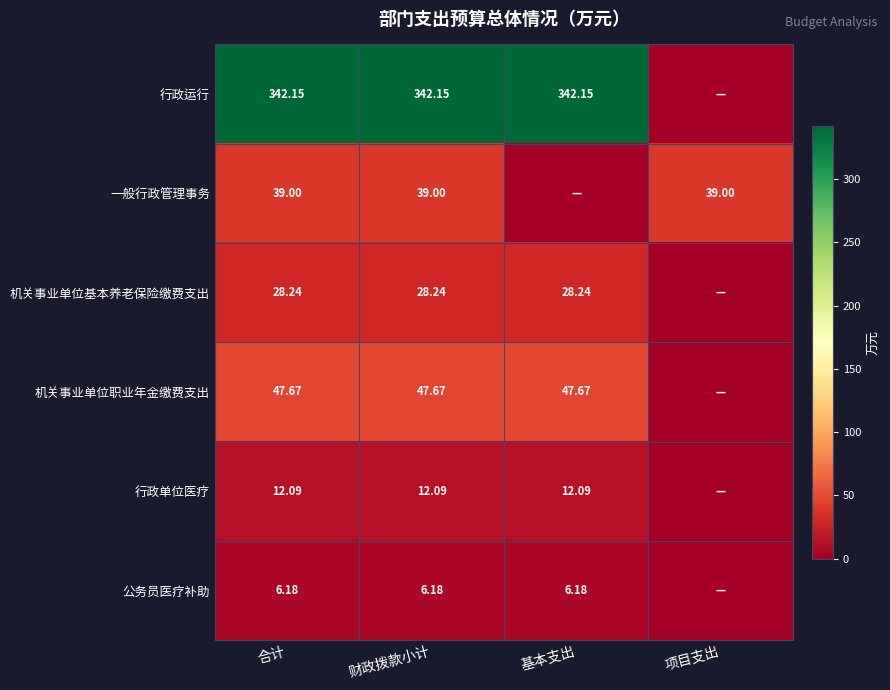

How many data points in 行政运行 are above 342?

3